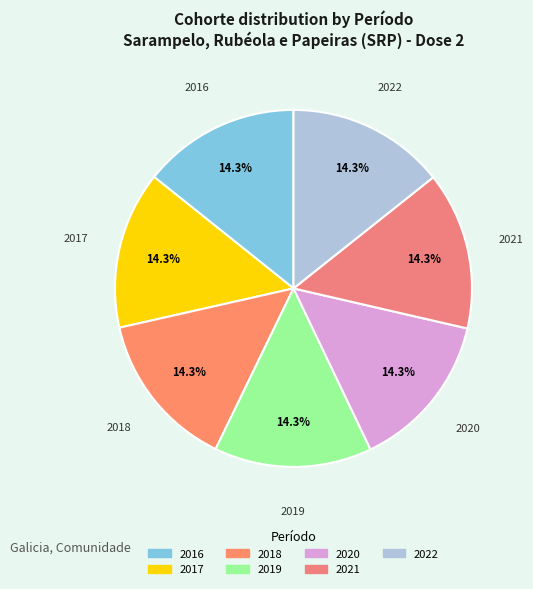

Approximately how many times larger is the value at 2017 compared to 2018?

1.0